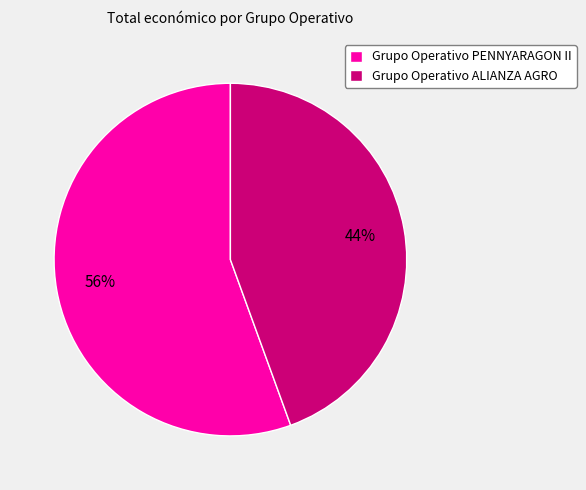

What percentage is the Grupo Operativo ALIANZA AGRO slice, to the nearest percent?

44%